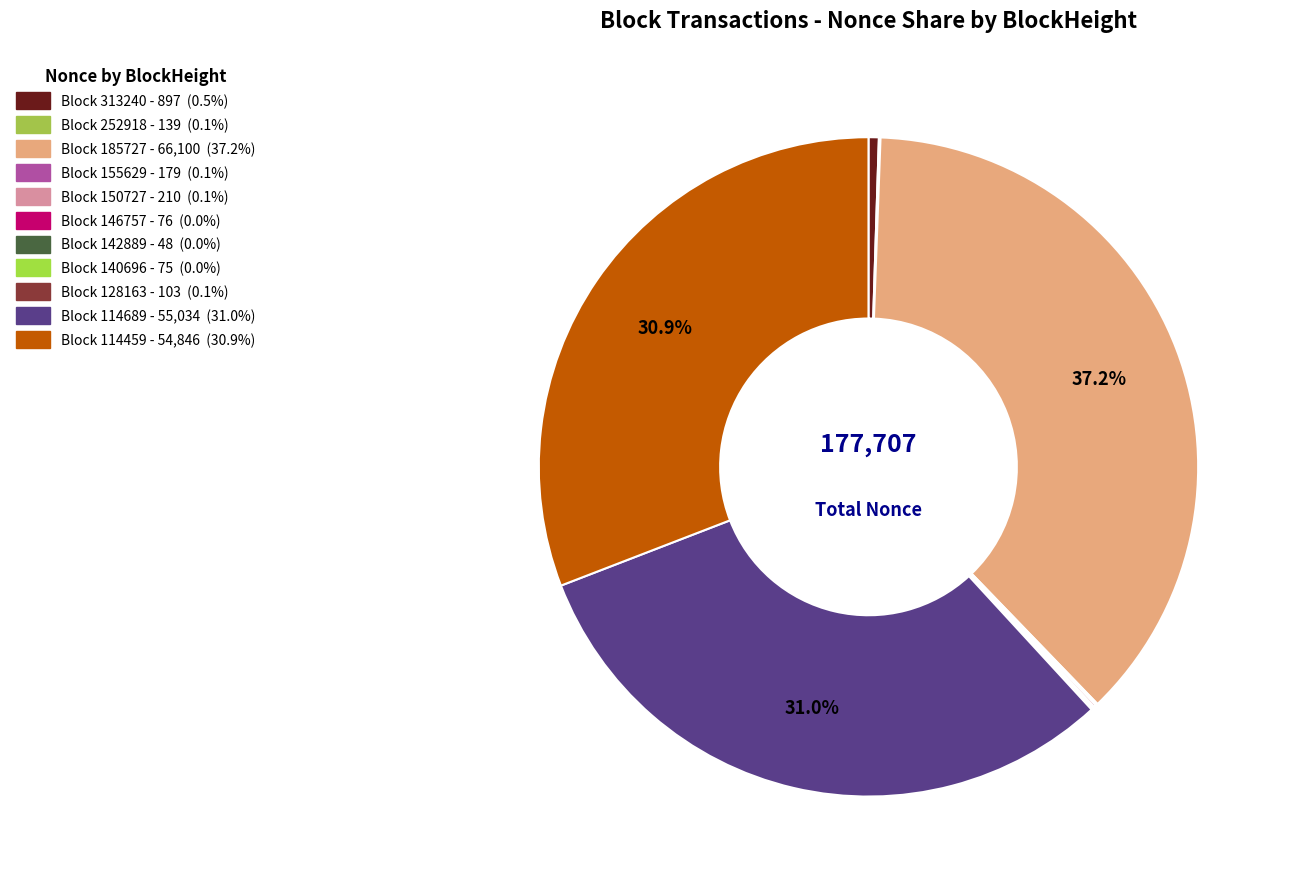

How many slices are in this pie chart?

11